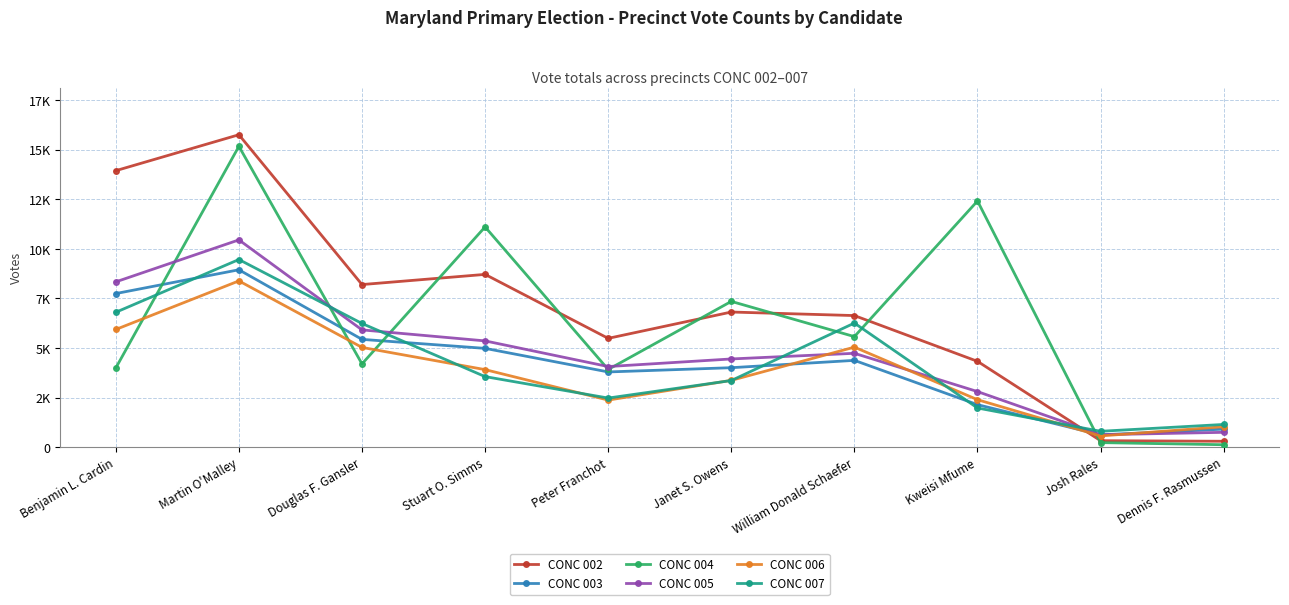

Rank the series at Douglas F. Gansler from highest to lowest value.

CONC 002, CONC 007, CONC 005, CONC 003, CONC 006, CONC 004